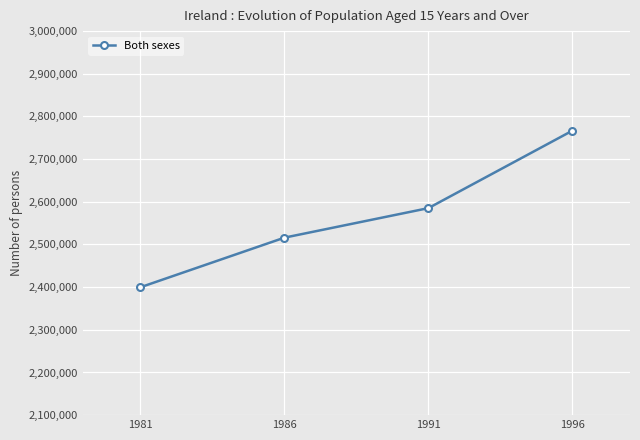

Is it true that the value at 1981 is 1388825?

False